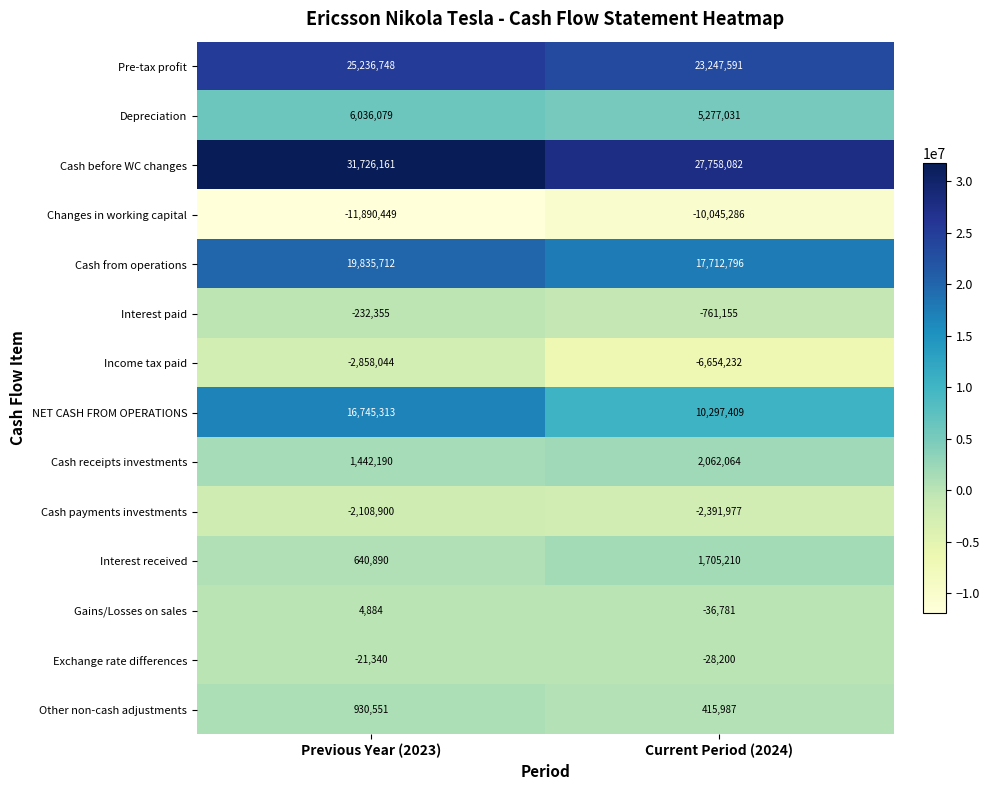

How many series are shown in this chart?

14